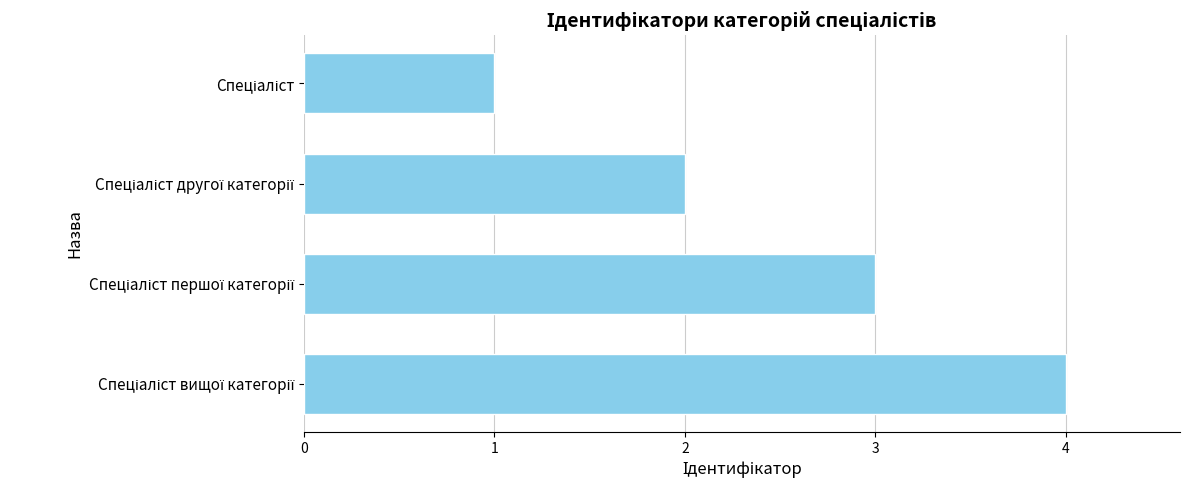

What is the smallest value displayed?

1